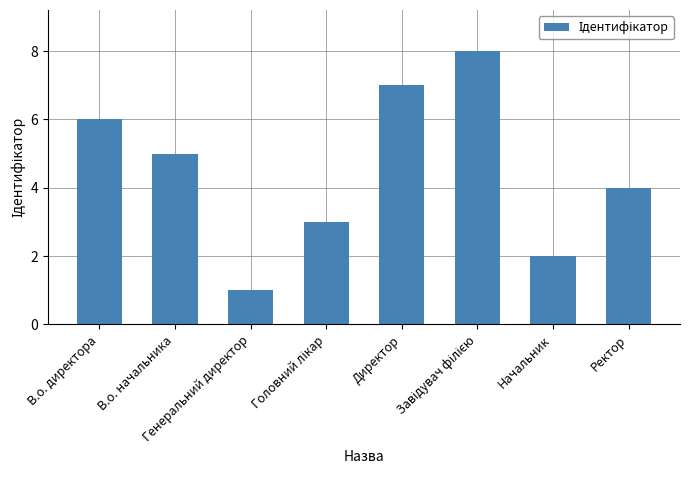

How many bars are there in total?

8